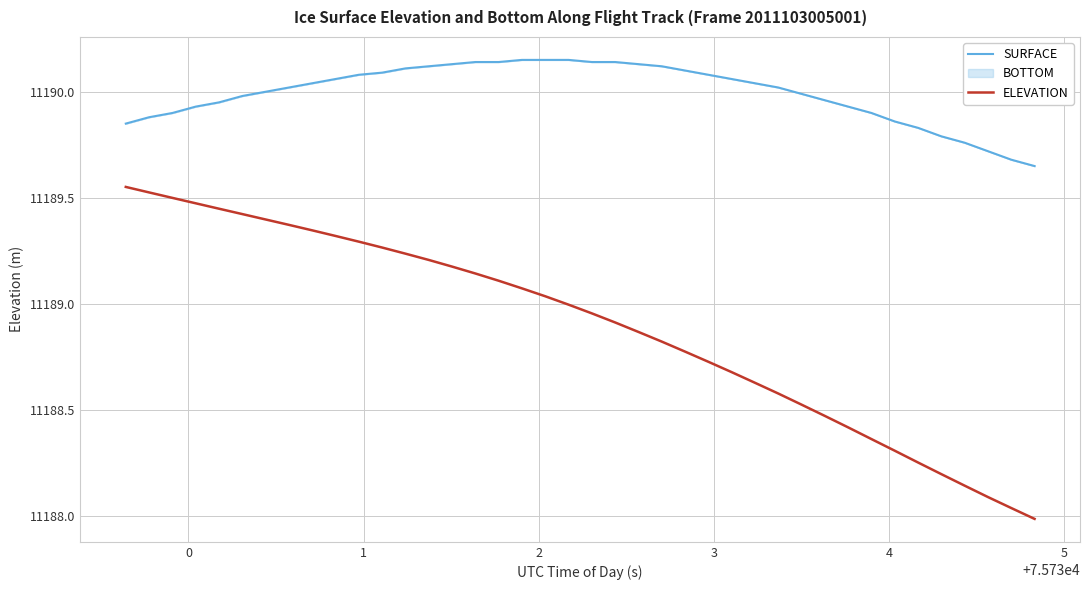

At how many categories does at least one series exceed 11189?

40